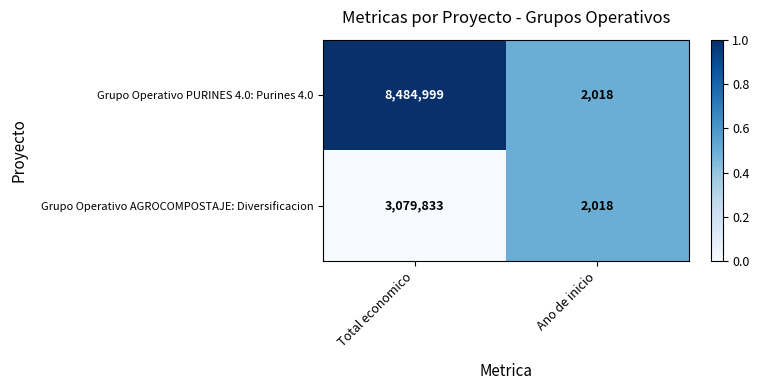

At which category is the sum across all series the highest?

Total economico